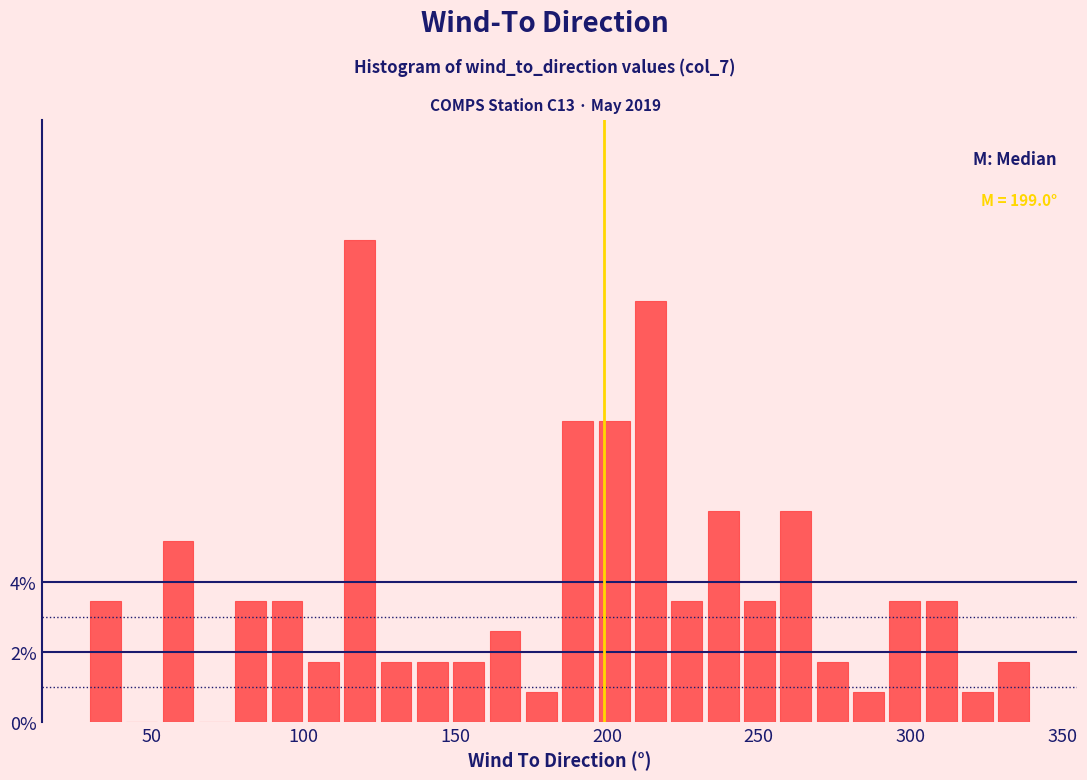

Read against the x-axis, roughly where is the centre of the tallest bar?

120